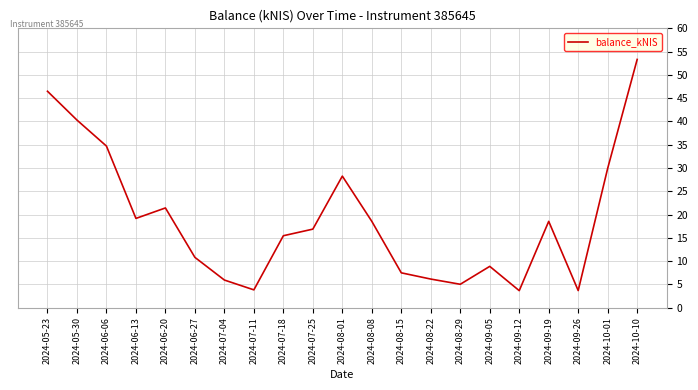

Which has a higher value, 2024-05-23 or 2024-06-20?

2024-05-23